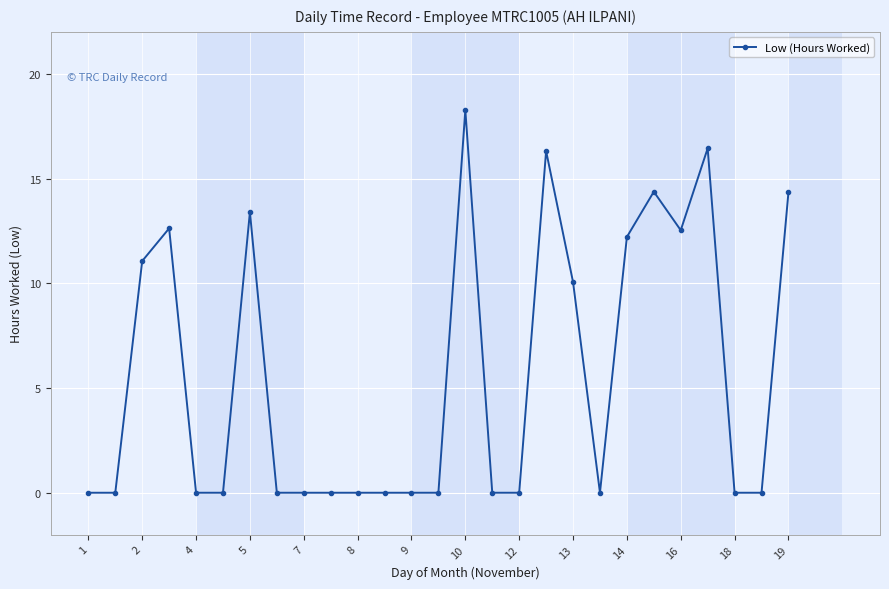

True or false: there are more than 1 points higher than both neighbors.

True